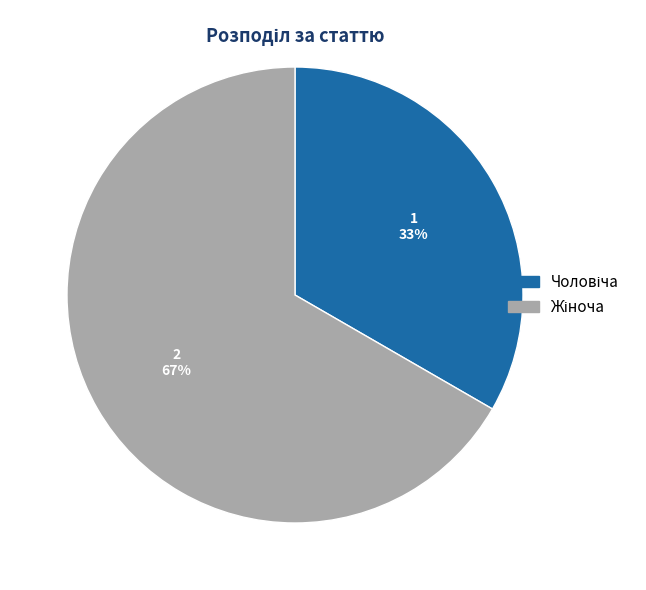

What percentage is the Чоловіча slice, to the nearest percent?

33%